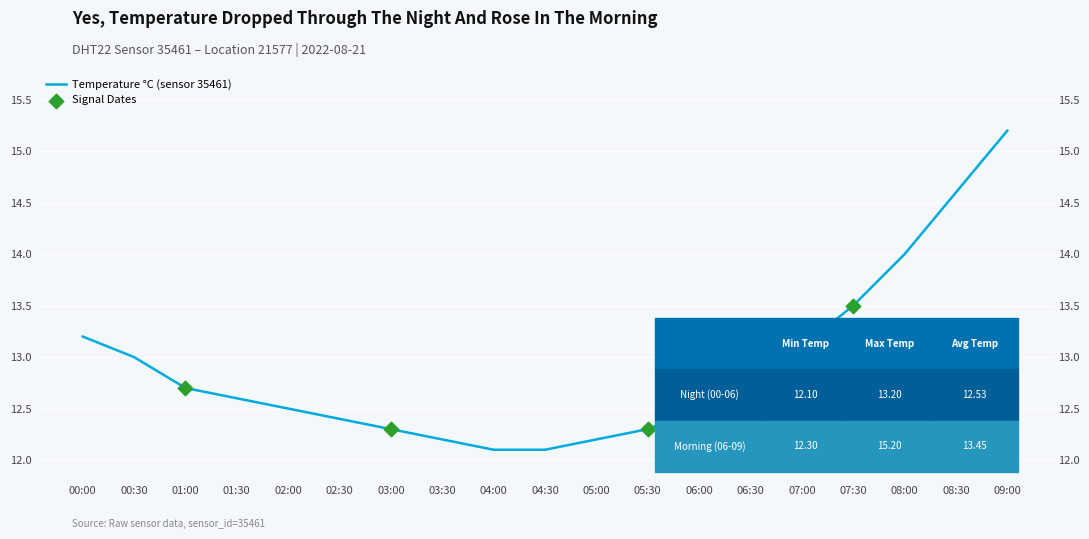

What is the change in value from 00:30 to 03:30?

-0.8